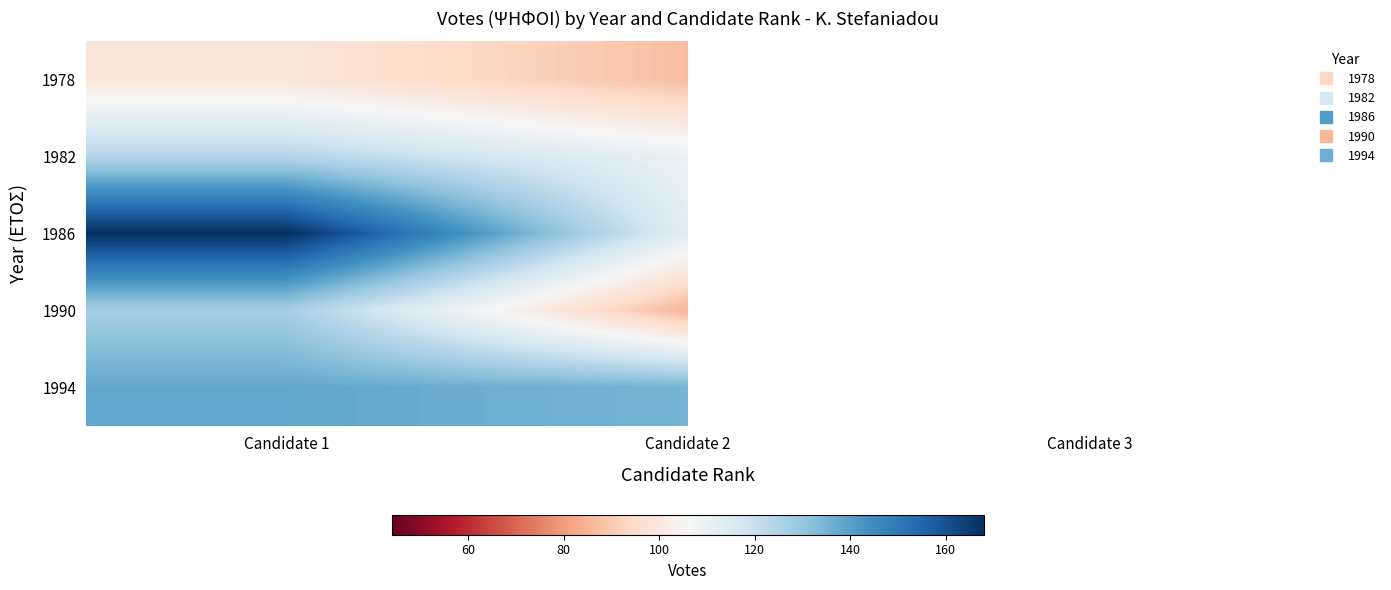

What is the maximum value shown in the chart?

168.0